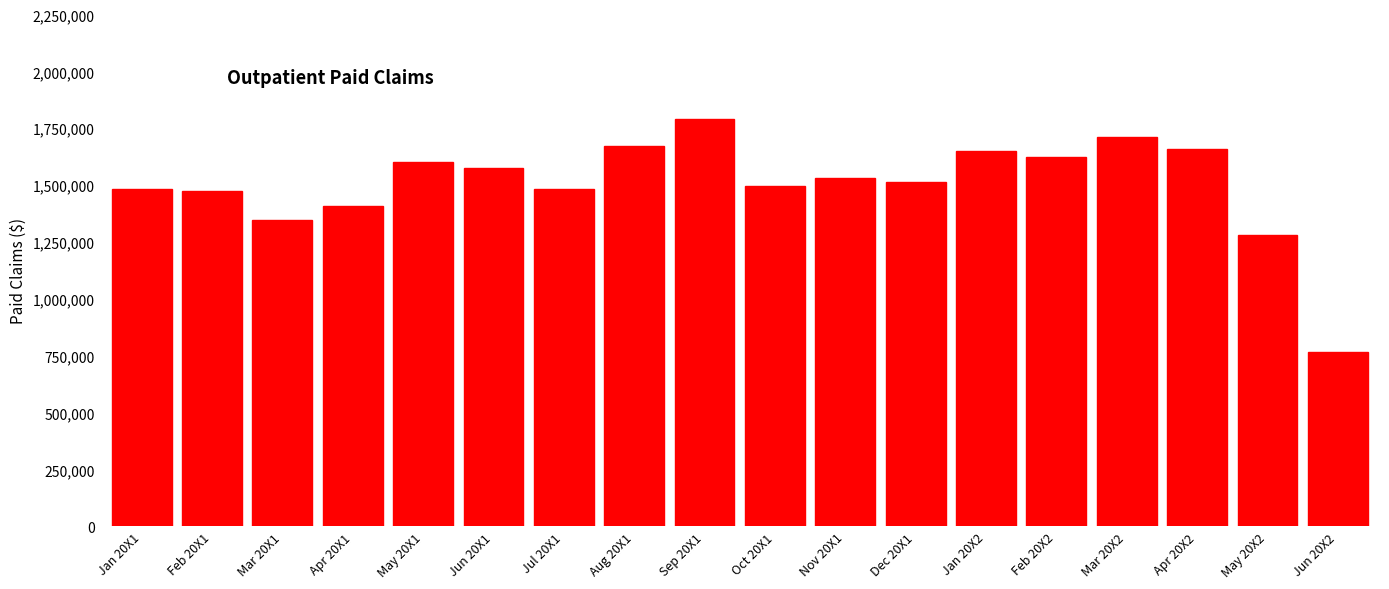

What is the difference between the values at Jun 20X2 and Jan 20X1?

715056